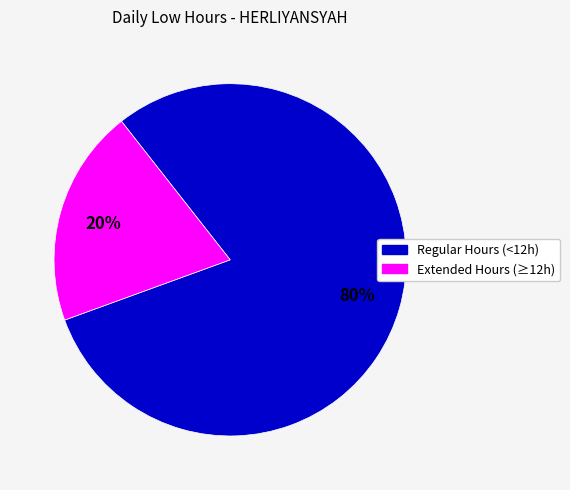

To the nearest percent, what is the average slice percentage?

50%